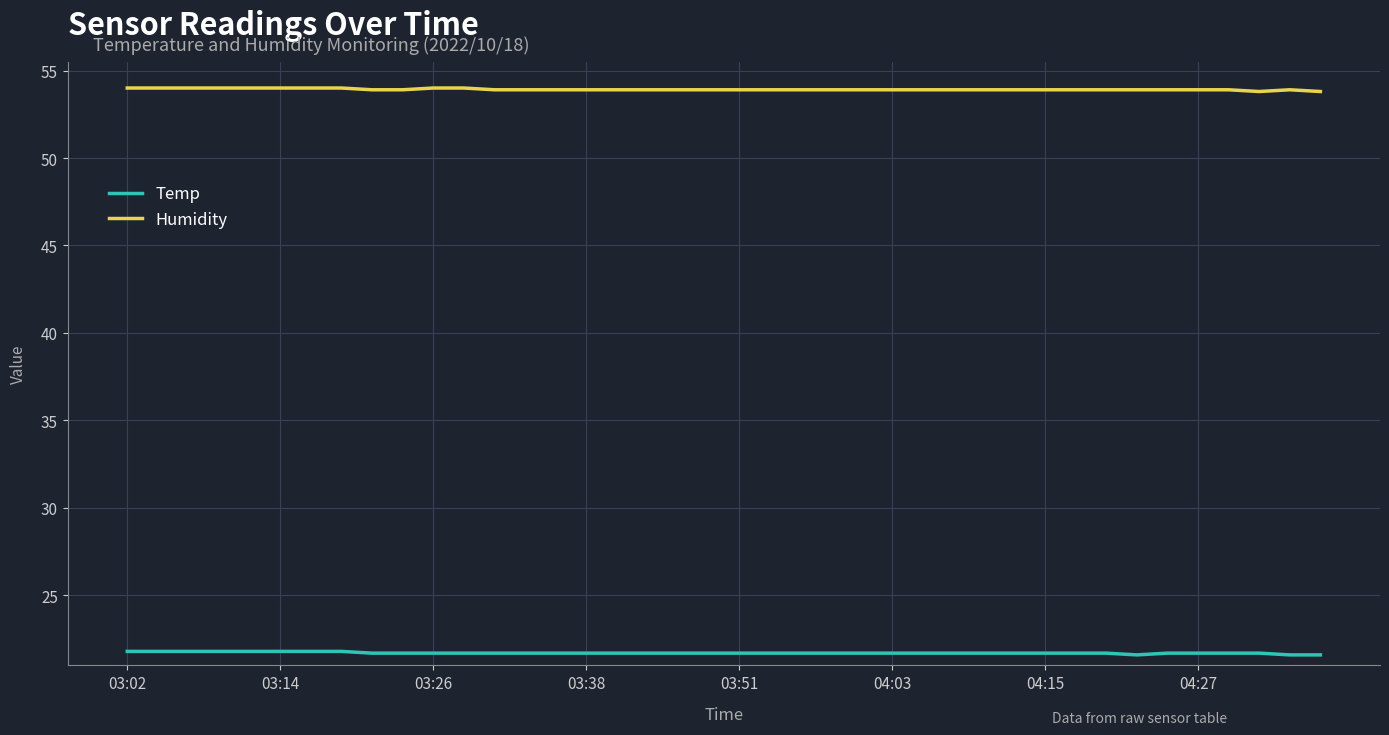

What is the maximum value shown in the chart?

54.0